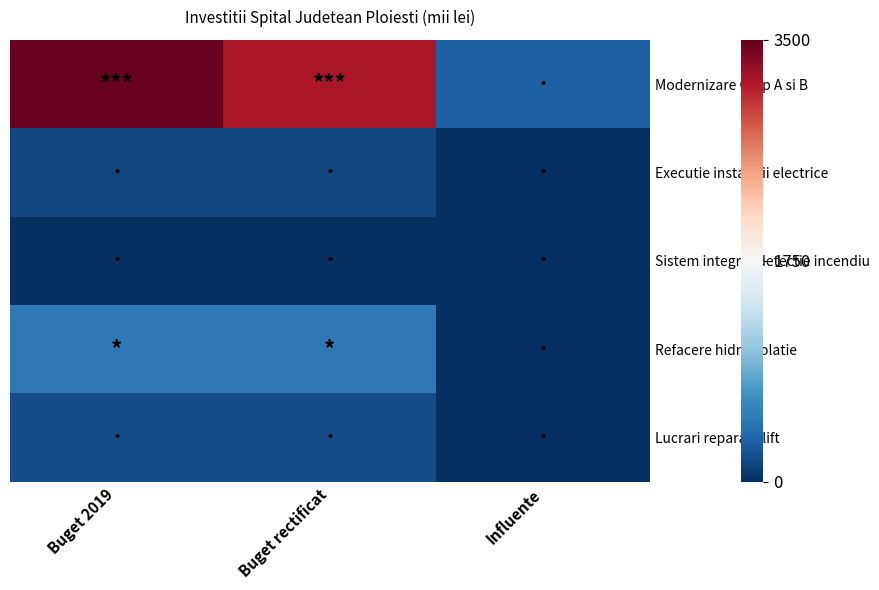

Rank the series by their maximum value, from lowest to highest.

Sistem integrat detectie incendiu, Executie instalatii electrice, Lucrari reparatii lift, Refacere hidroizolatie, Modernizare Corp A si B